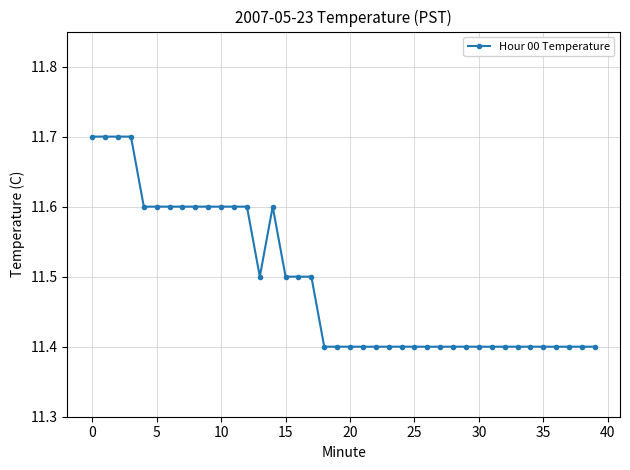

Reading left to right, what are all the values shown in this chart?

11.7	11.7	11.7	11.7	11.6	11.6	11.6	11.6	11.6	11.6	11.6	11.6	11.6	11.5	11.6	11.5	11.5	11.5	11.4	11.4	11.4	11.4	11.4	11.4	11.4	11.4	11.4	11.4	11.4	11.4	11.4	11.4	11.4	11.4	11.4	11.4	11.4	11.4	11.4	11.4